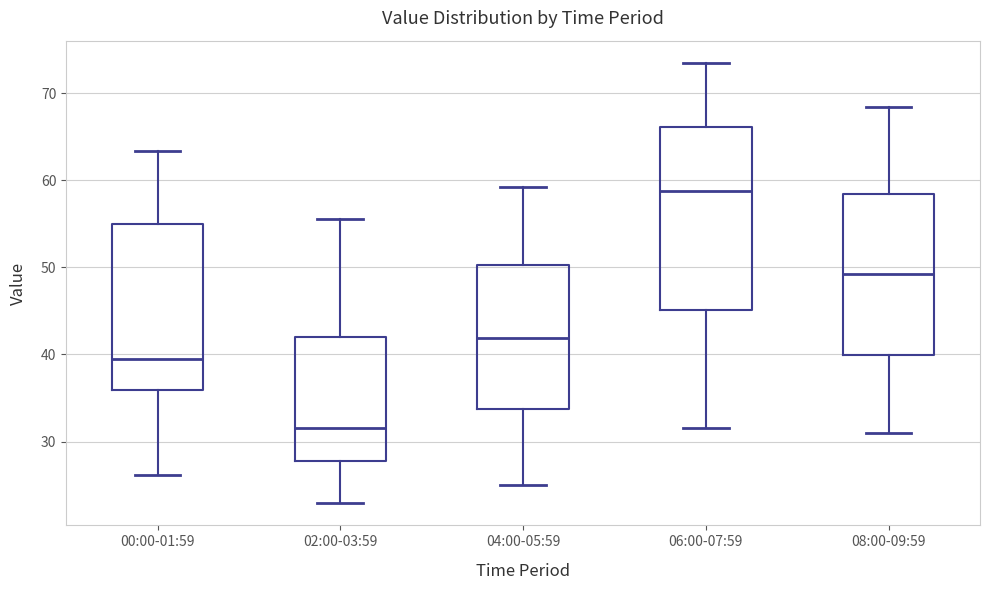

Where is the lower edge of the box for 08:00-09:59 on the y-axis? The values are not printed on the chart, so give them approximately, as read against the axis.

40